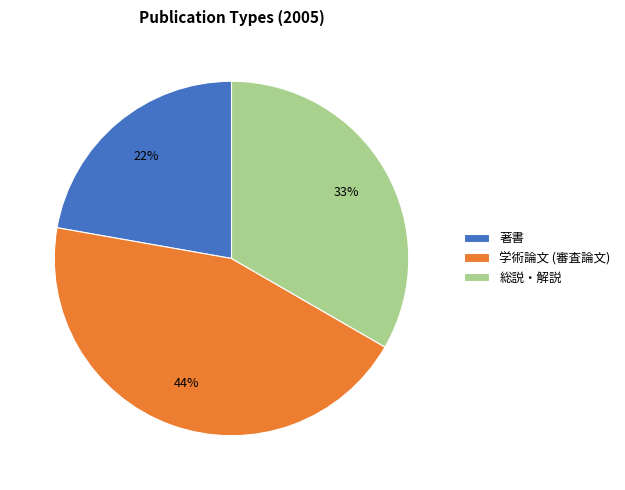

To the nearest percent, what is the difference between the 著書 and 総説・解説 slice percentages?

11%